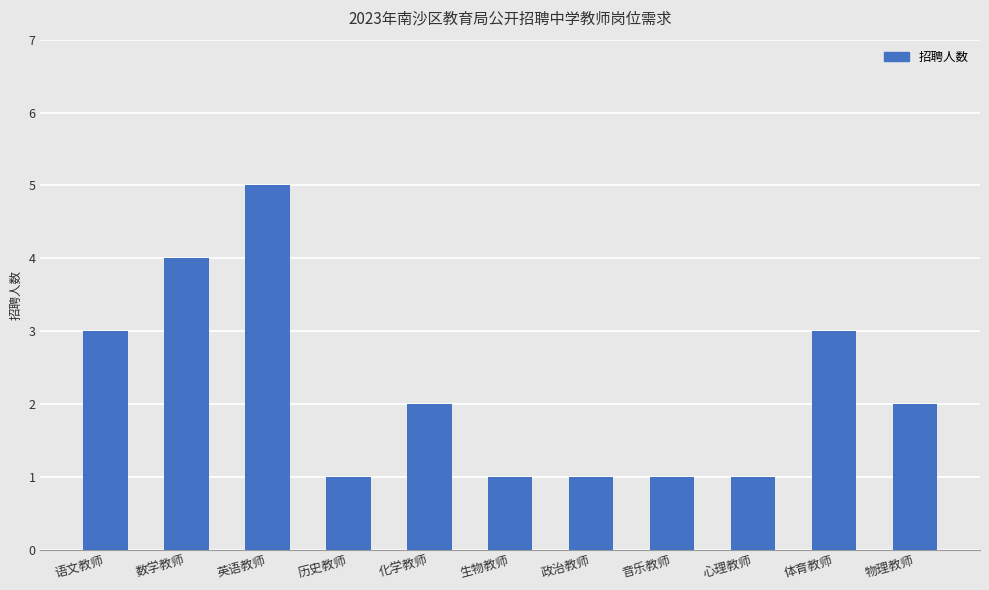

What is the label of the 7th bar from the right?

化学教师